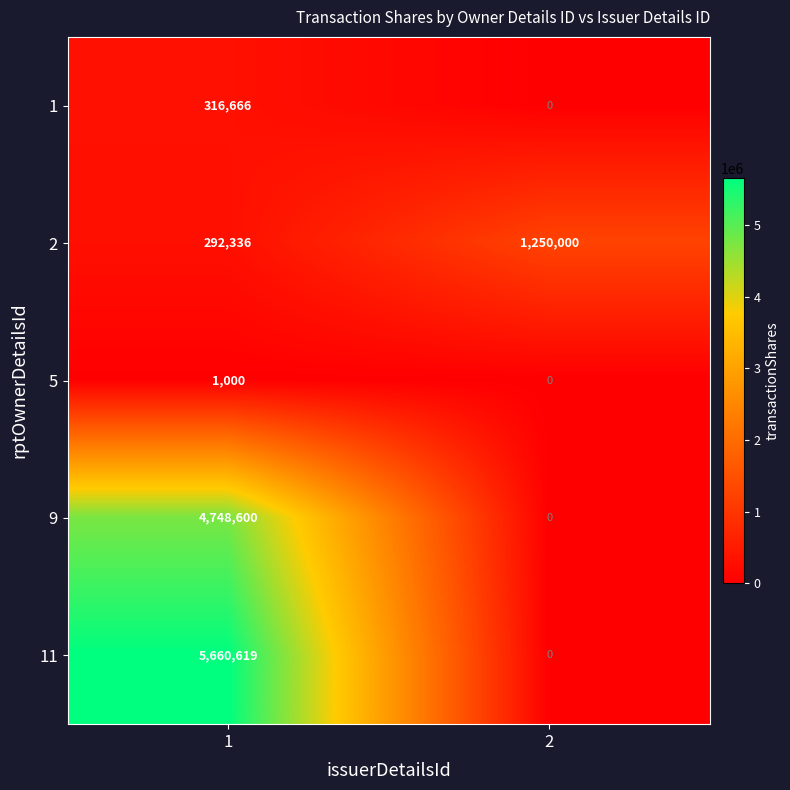

What is the maximum value for 9?

4748600